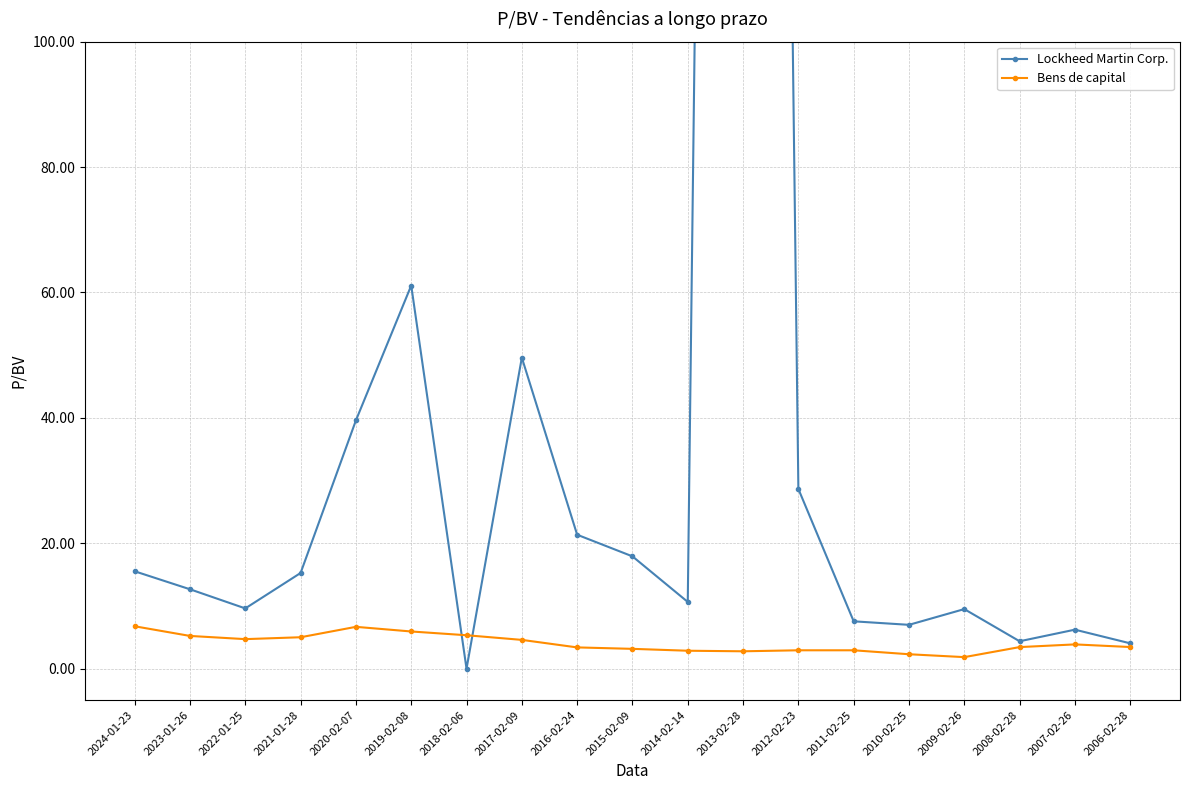

The Lockheed Martin Corp. series shows 94.0 at 2019-02-08. True or false?

False